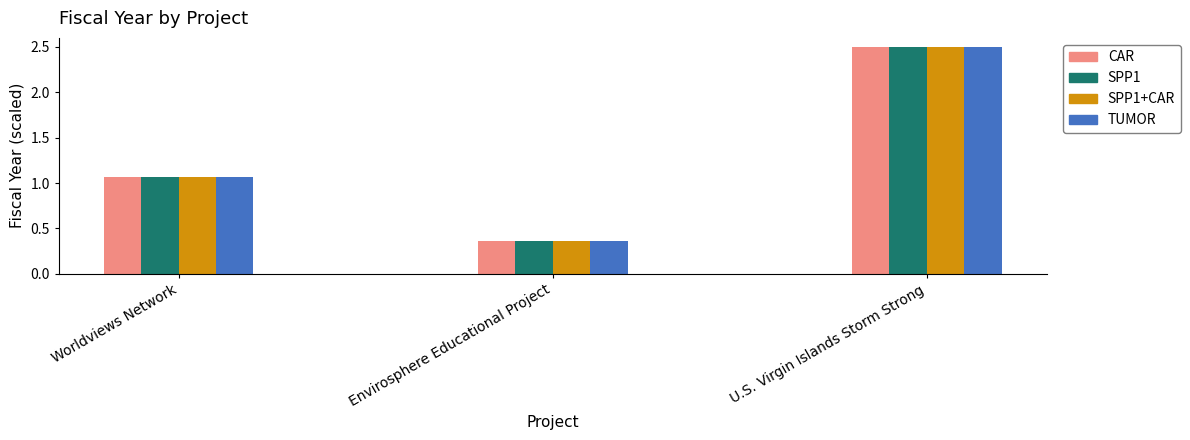

What is the difference between the SPP1+CAR values at U.S. Virgin Islands Storm Strong and Worldviews Network?

1.4